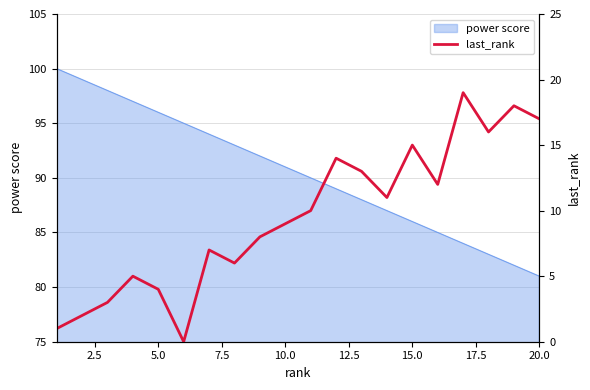

How many categories are shown in the chart?

20